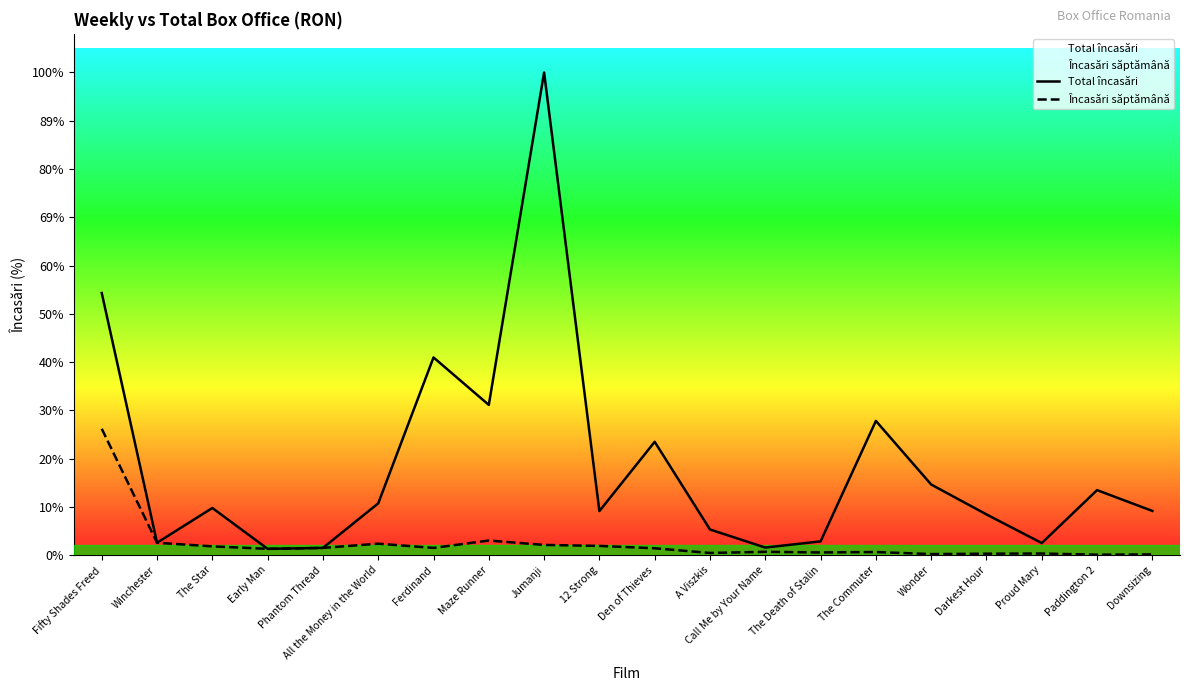

True or false: Total încasări has a value of 1564997.1 at Wonder.

True